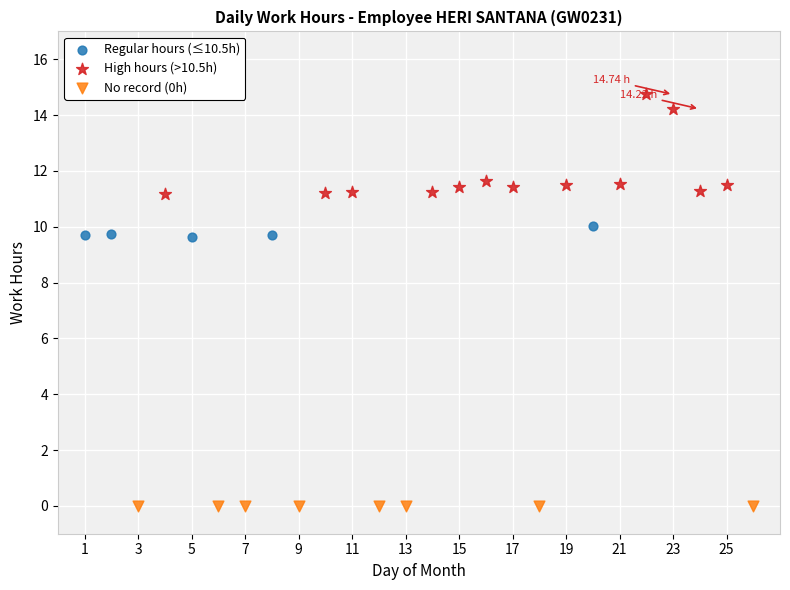

Which series contains the lowest Y value?

No record (0h)